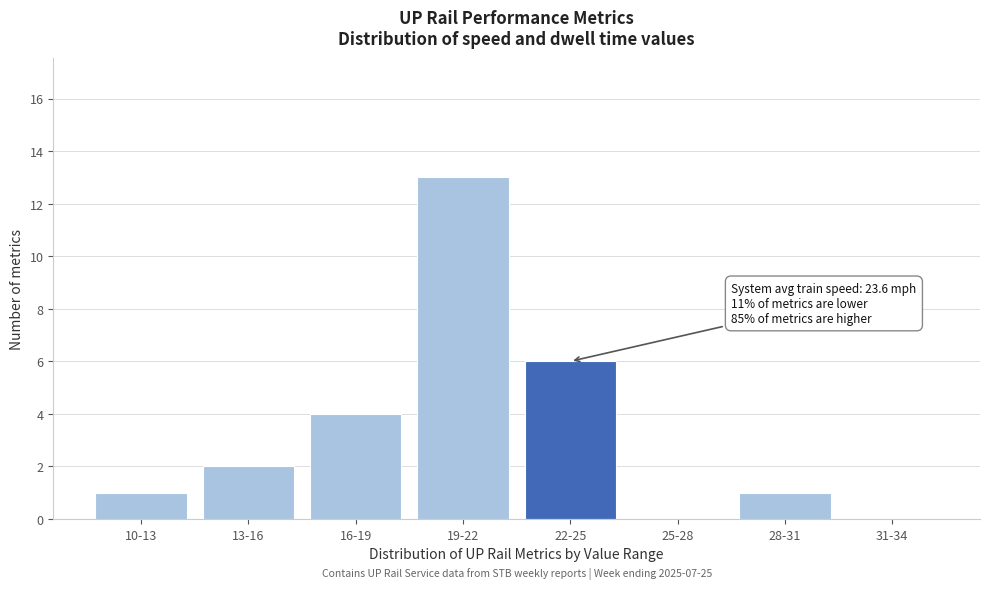

Reading left to right, extract all data points from this chart.

10-13=1	13-16=2	16-19=4	19-22=13	22-25=6	25-28=0	28-31=1	31-34=0